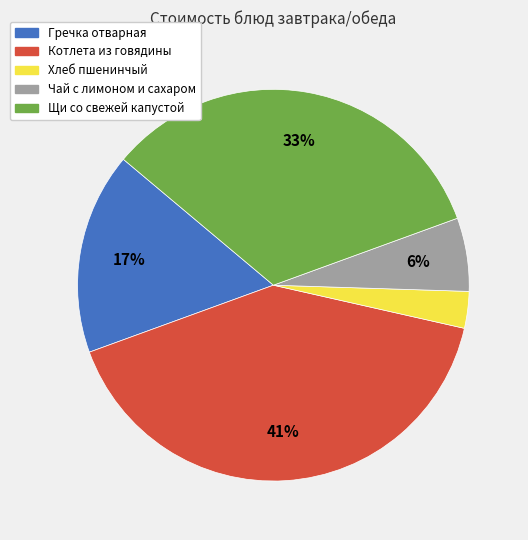

Combined, do Щи со свежей капустой and Чай с лимоном и сахаром account for over 50%?

No